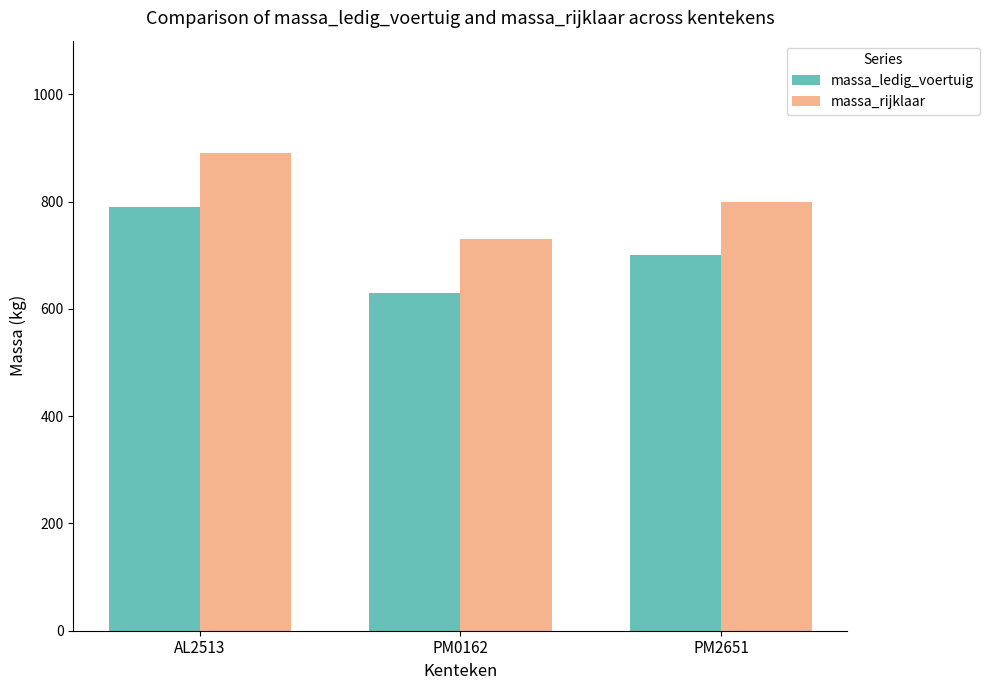

Rank the series by their average value, from highest to lowest.

massa_rijklaar, massa_ledig_voertuig